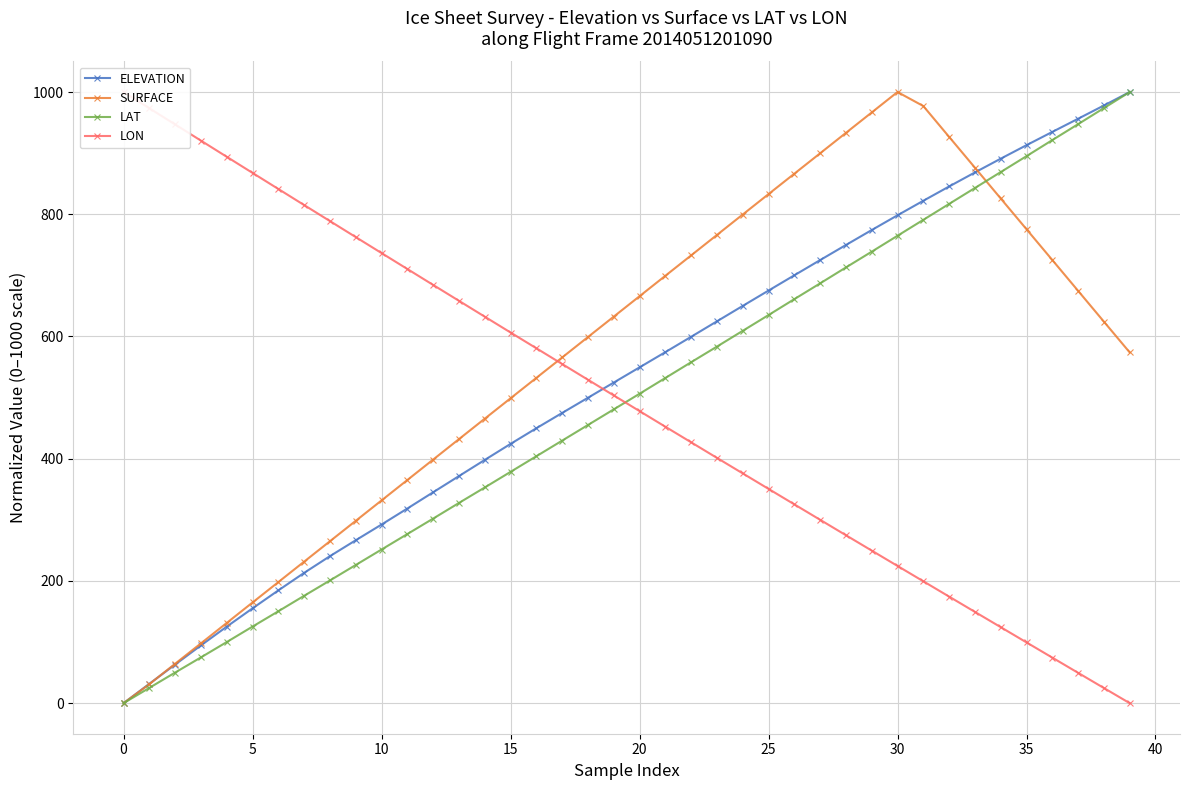

Which series changed the most between 15 and 31?

SURFACE